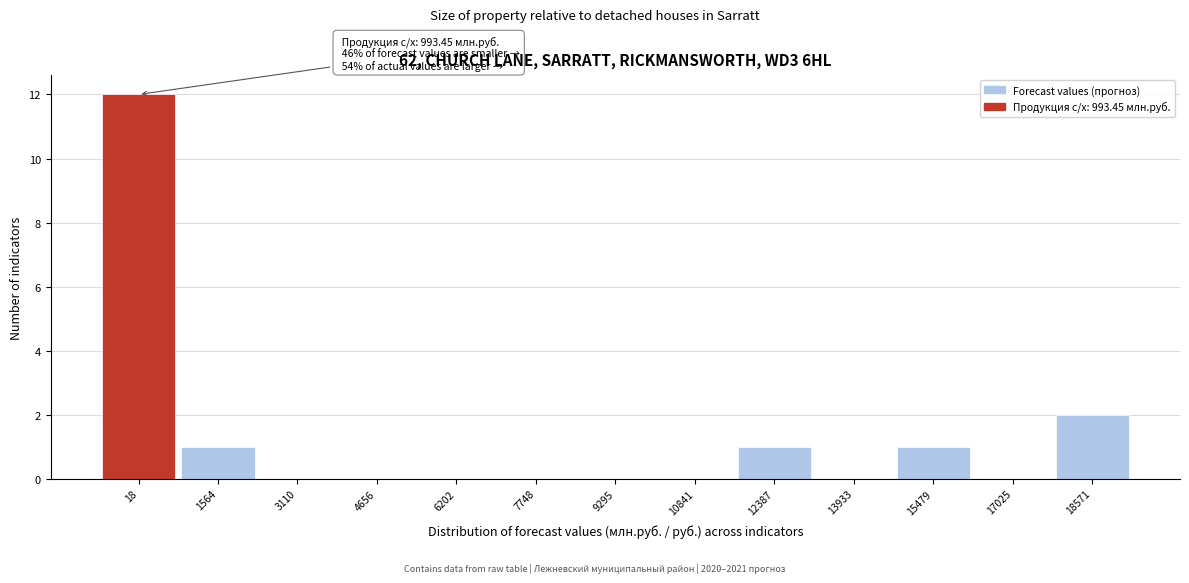

Reading right to left, transcribe all the data shown in this chart.

18571=2	17025=0	15479=1	13933=0	12387=1	10841=0	9295=0	7748=0	6202=0	4656=0	3110=0	1564=1	18=12